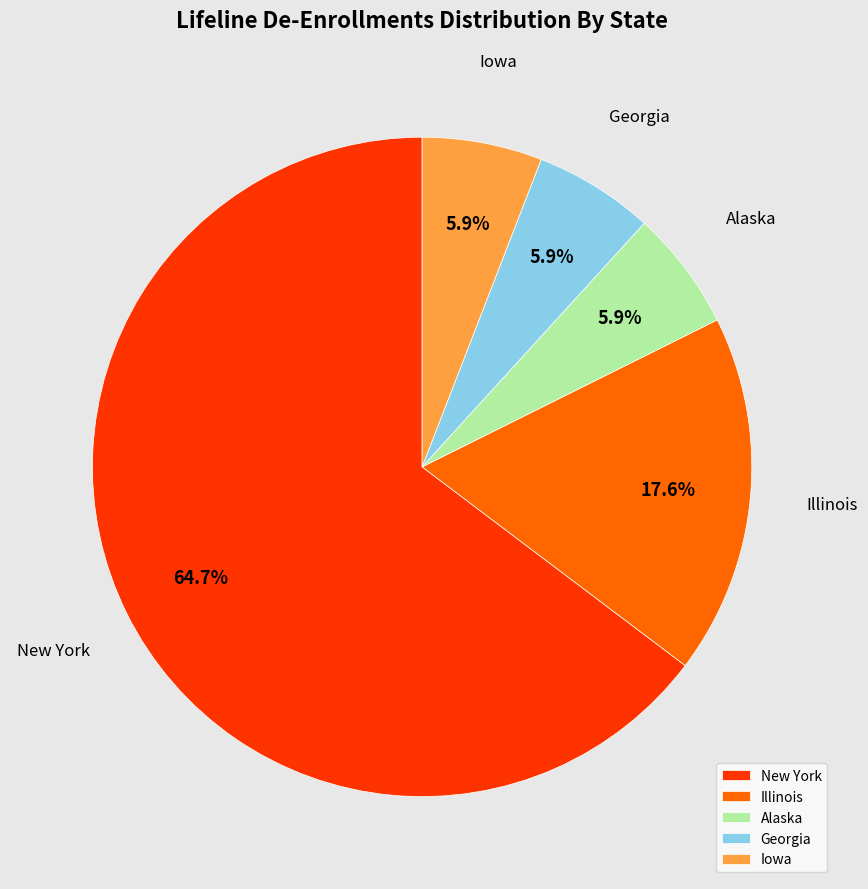

What is the largest slice in the pie chart?

New York